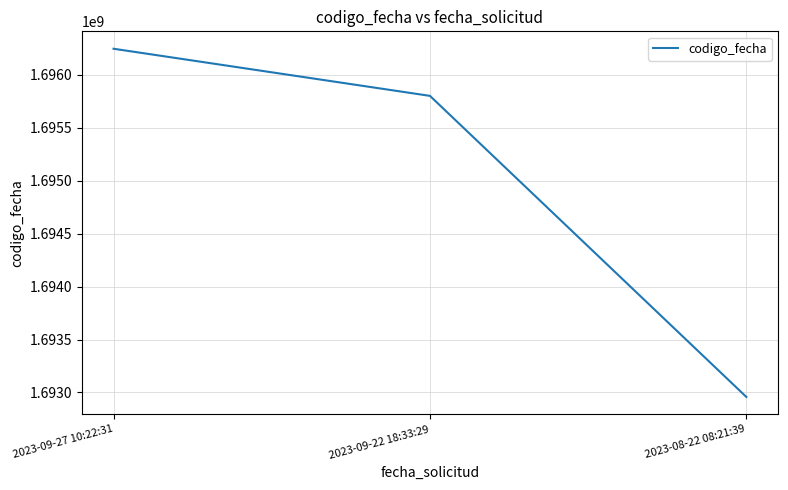

Where is the data nearest to the value 1694602245?

2023-09-22 18:33:29